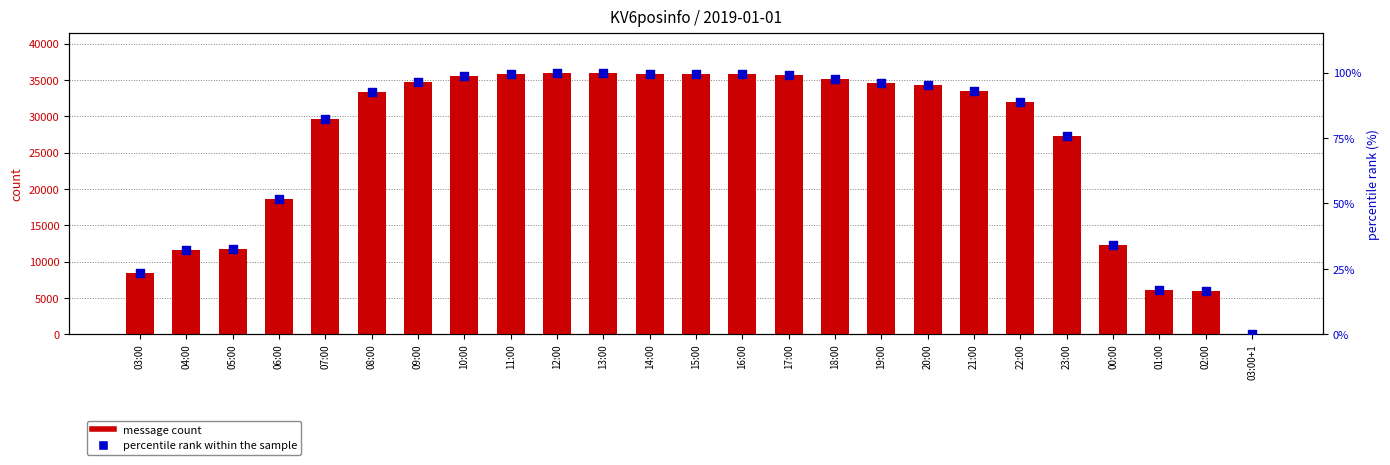

Which series has the widest spread of Y values?

message count